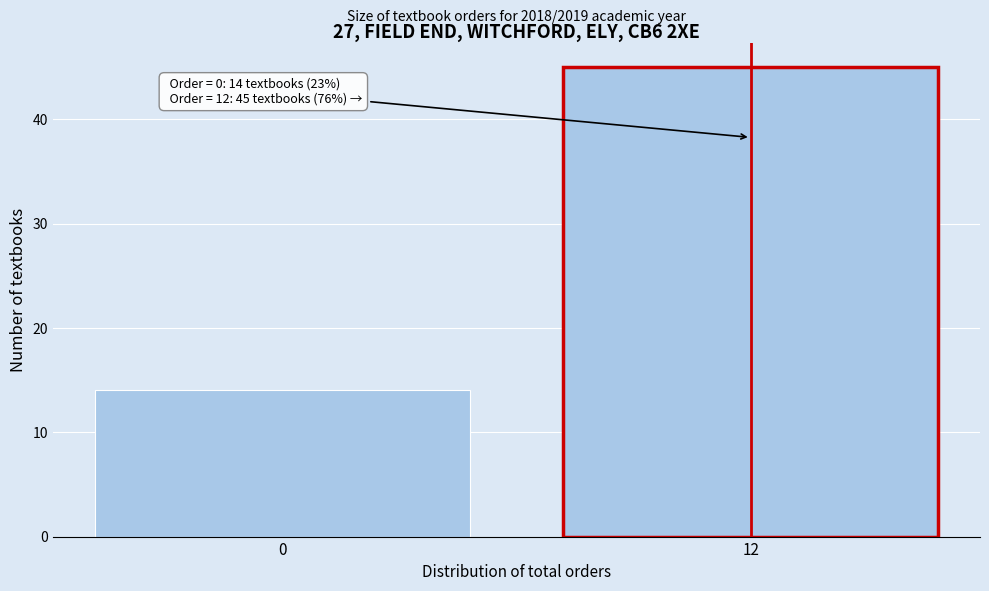

Reading left to right, extract all data points from this chart.

0=14	12=45